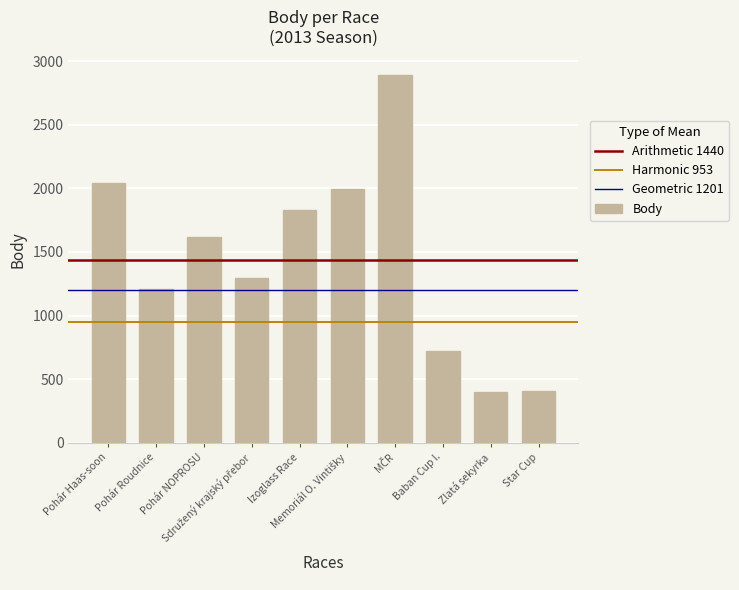

What is the label of the 10th bar from the right?

Pohár Haas-soon